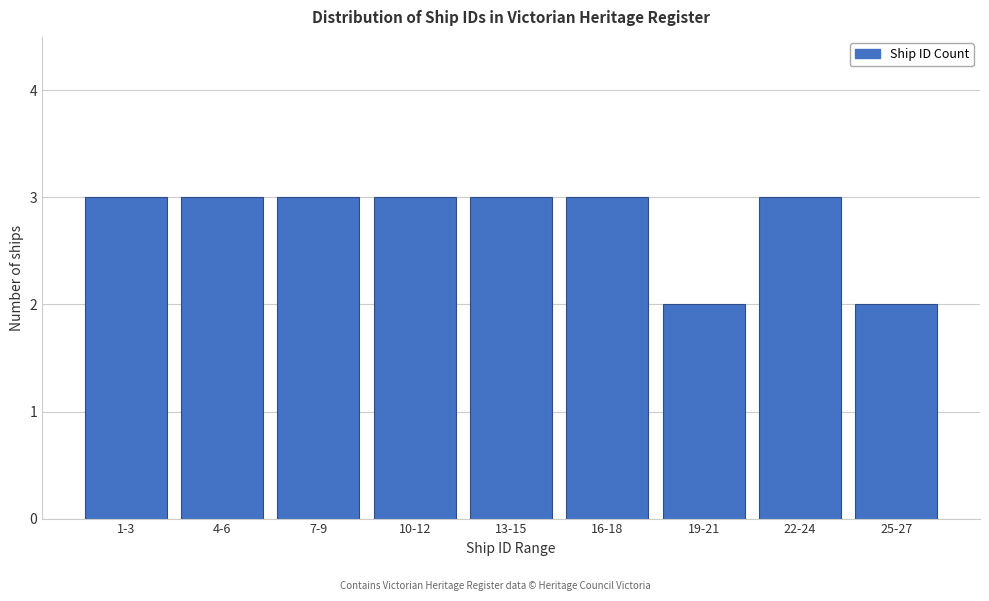

Reading left to right, transcribe all the data shown in this chart.

1-3=3	4-6=3	7-9=3	10-12=3	13-15=3	16-18=3	19-21=2	22-24=3	25-27=2